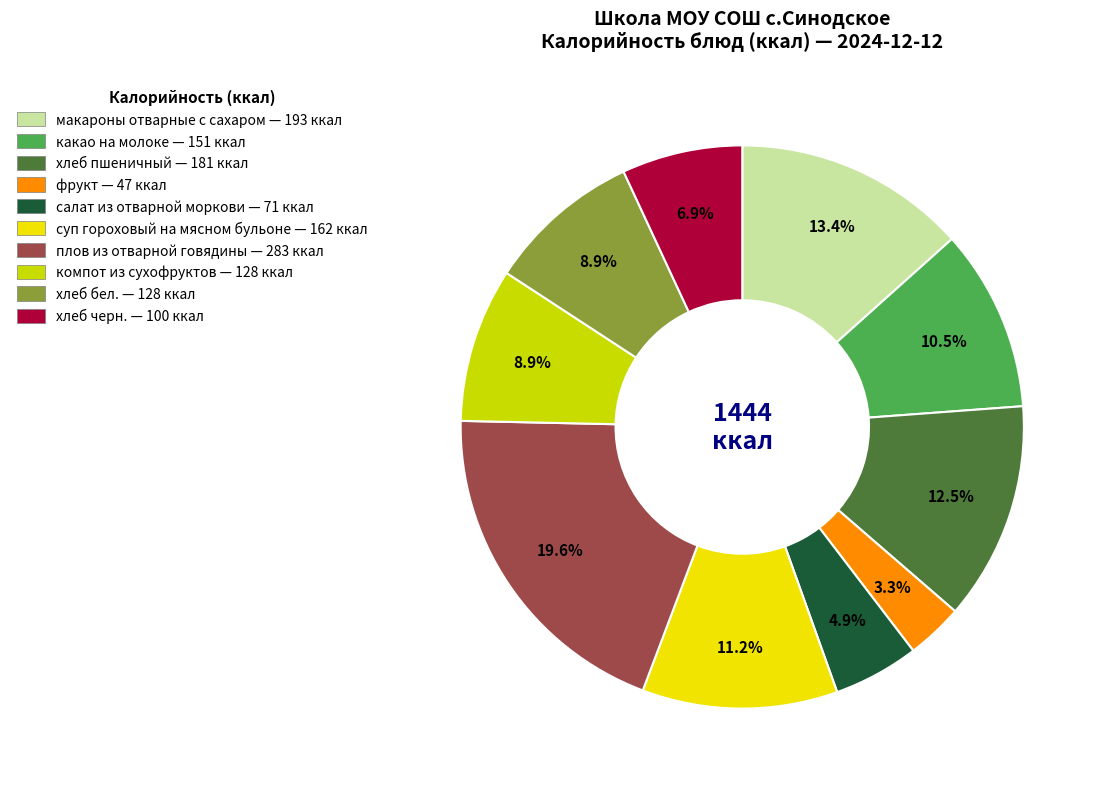

Between фрукт and салат из отварной моркови, which is larger?

салат из отварной моркови